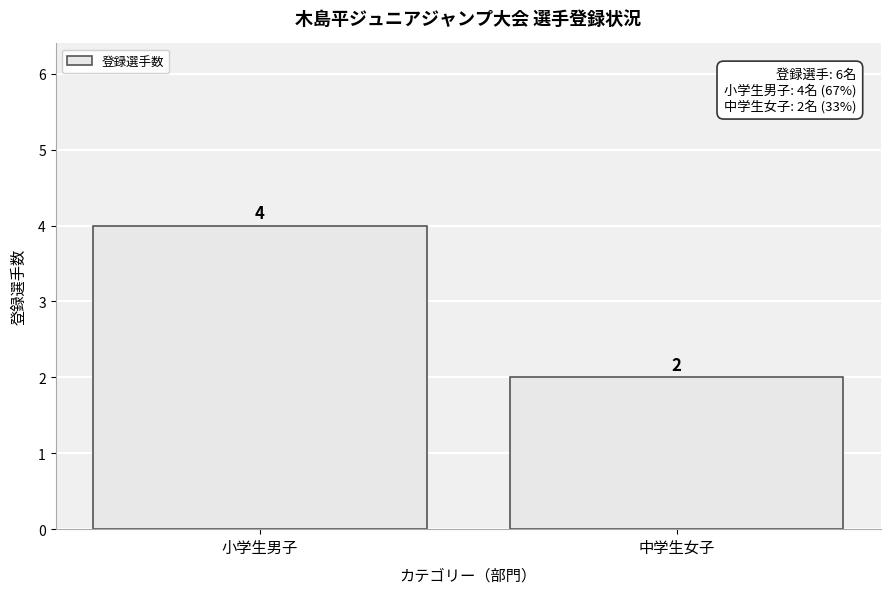

Reading left to right, transcribe all the data shown in this chart.

4	2